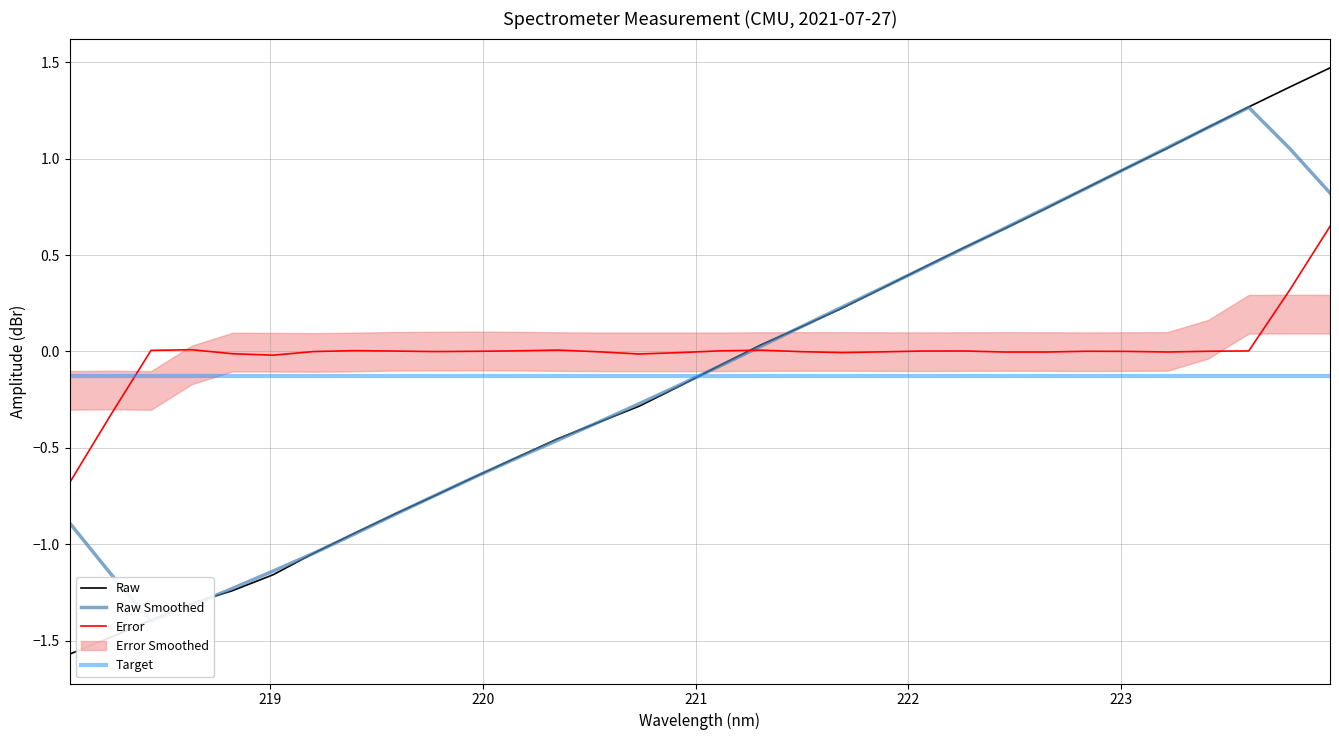

What is the minimum value for Raw?

-1.6